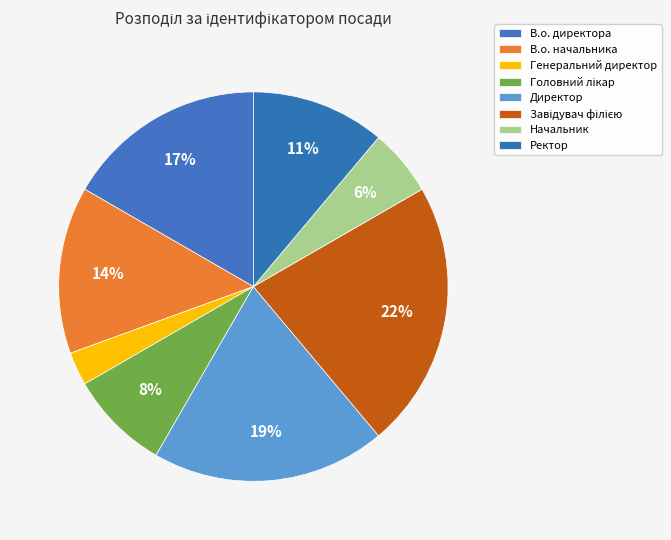

The Директор slice represents 5% of the pie. True or false?

False